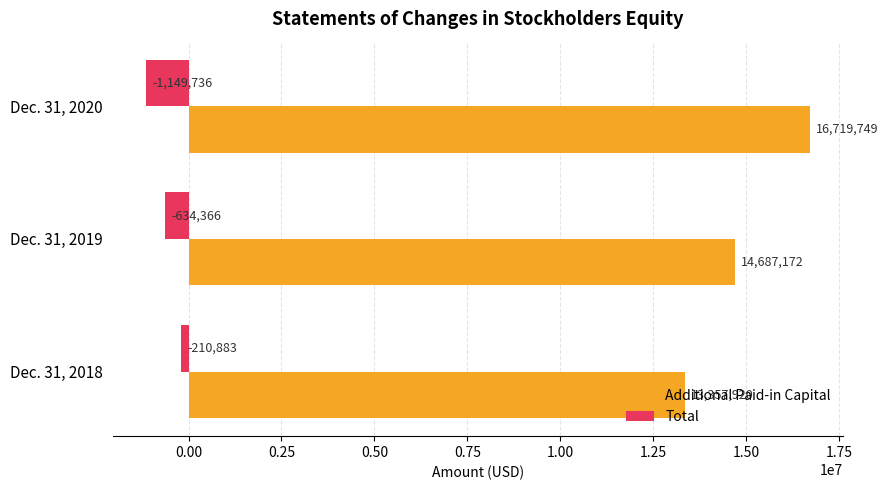

What is the minimum value for Additional Paid-in Capital?

13357920